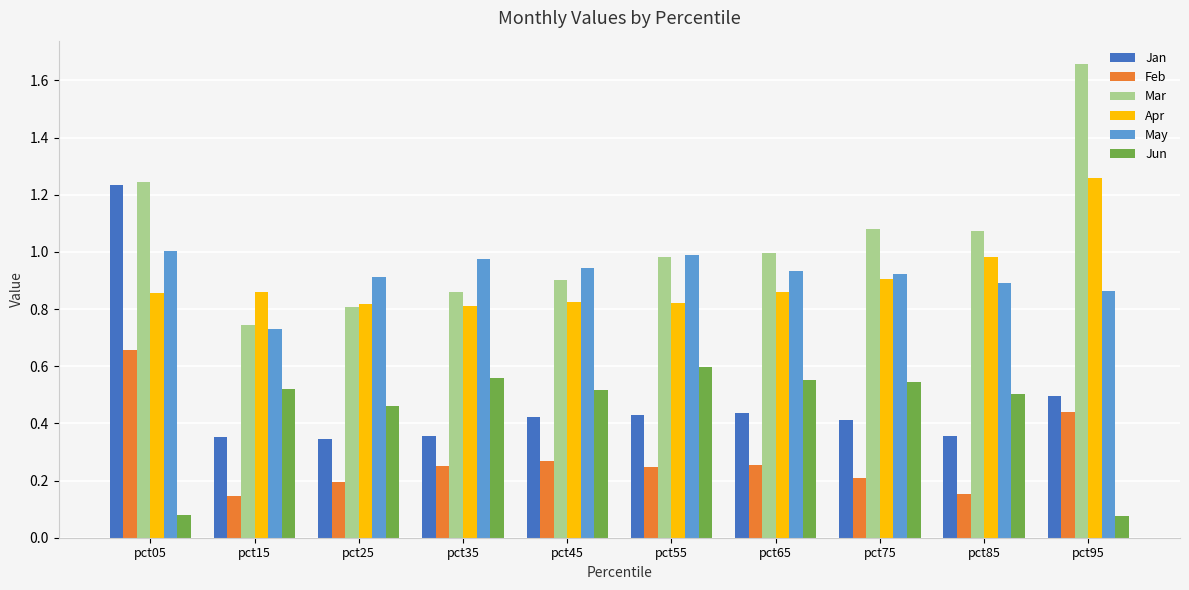

Which category has the highest value across all series?

pct95